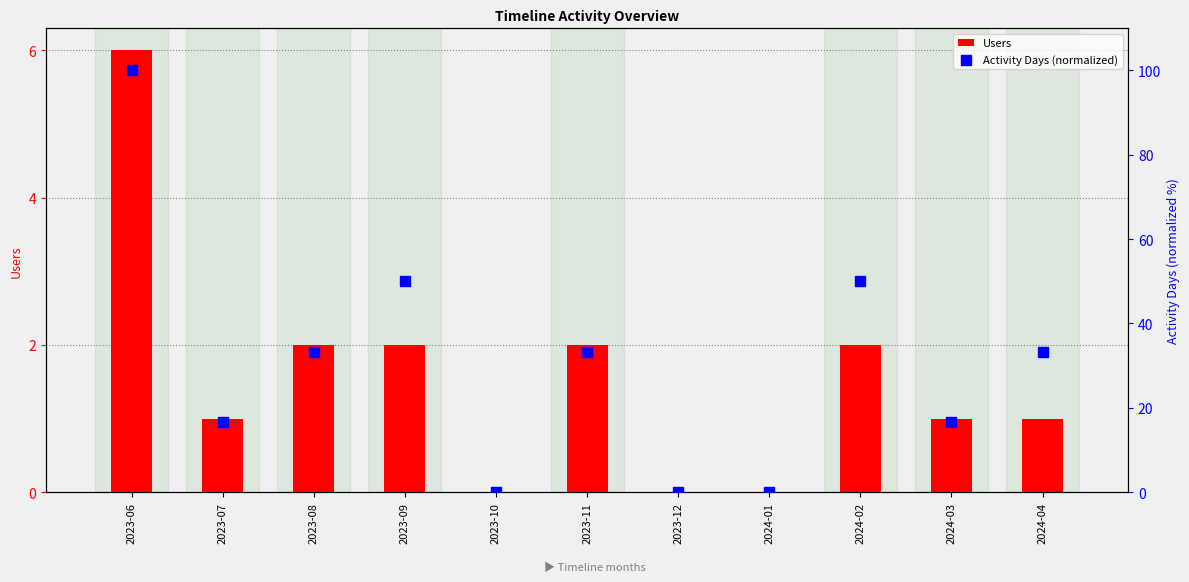

At which category is the sum across all series the highest?

2023-06